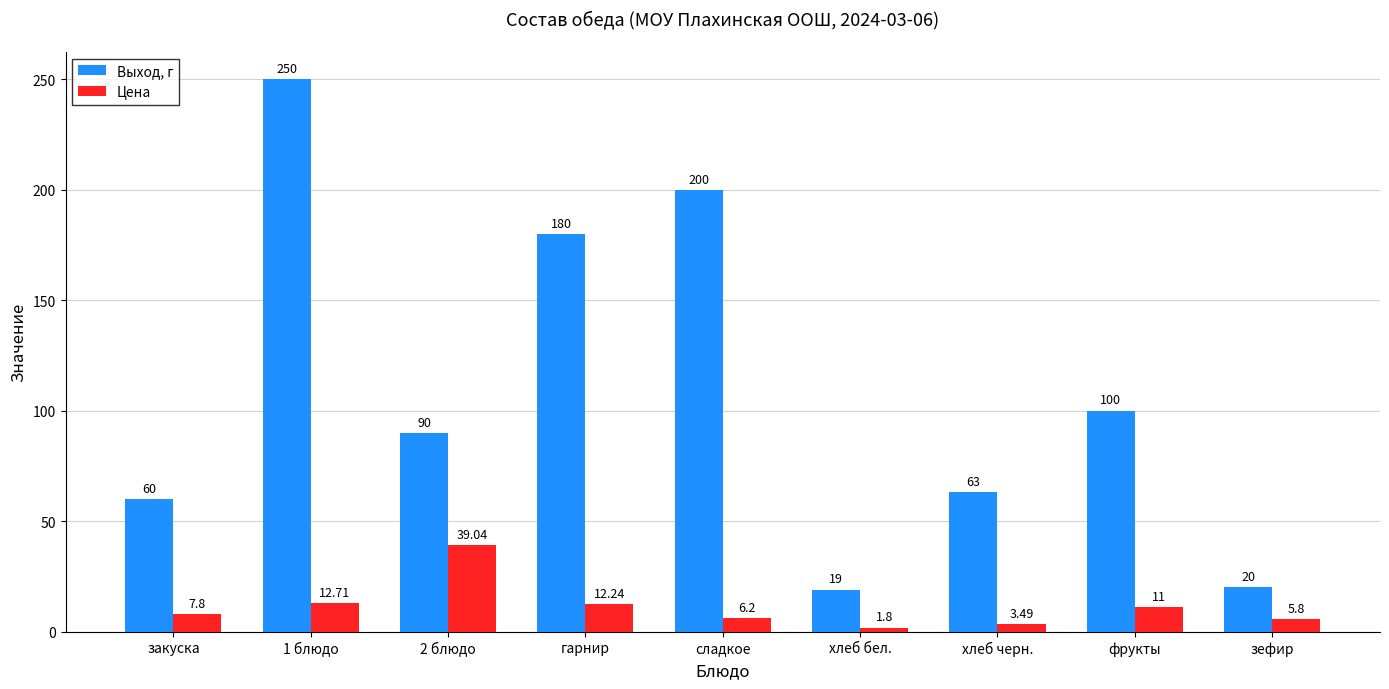

What position from the left is 2 блюдо?

3